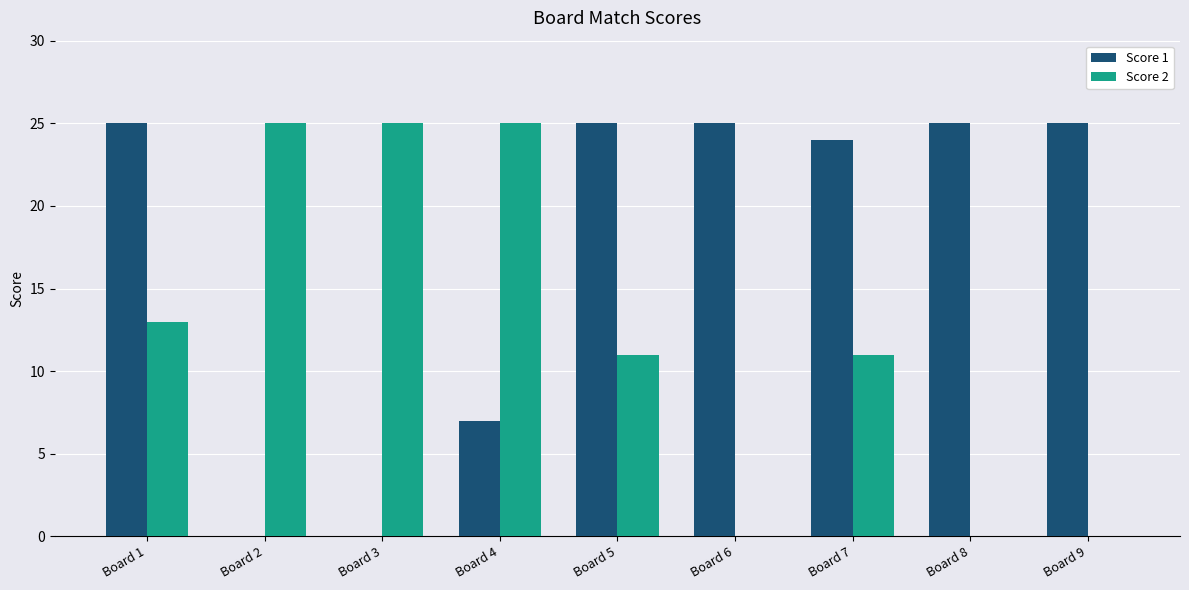

How many groups of bars are there?

9